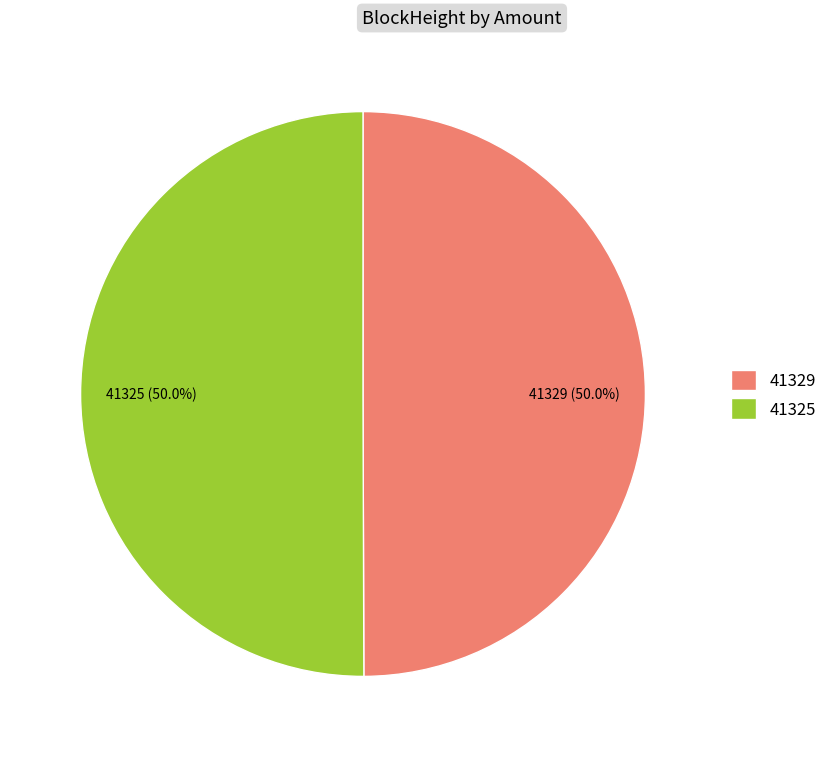

Approximately how many times larger is the value at 41329 compared to 41325?

1.0